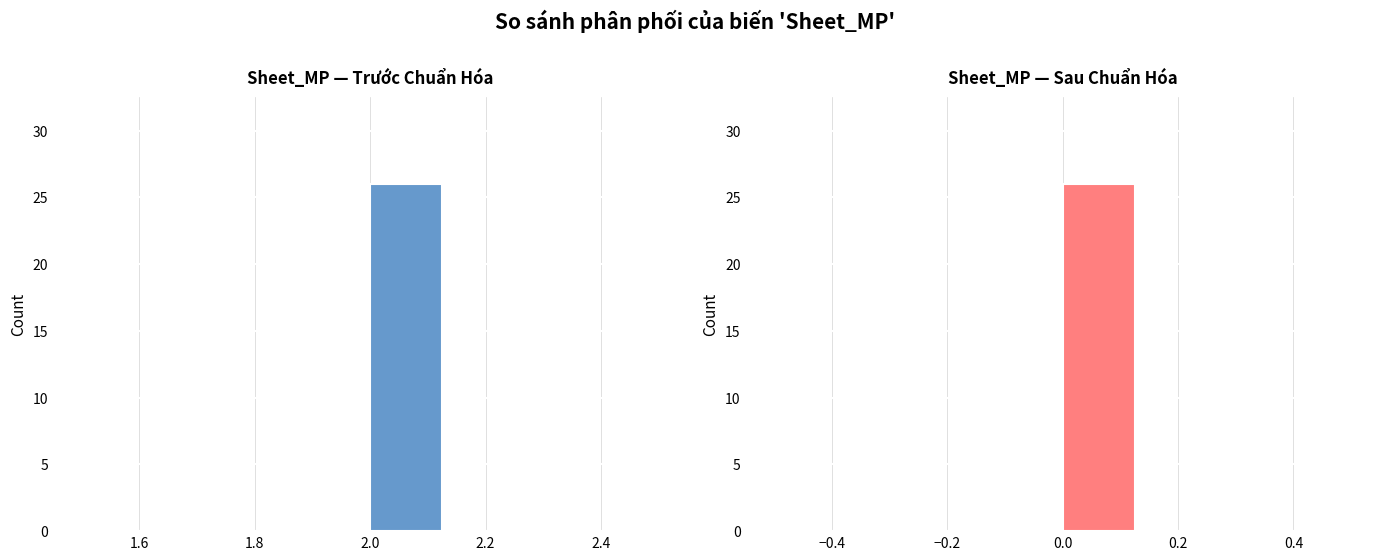

What is the difference between the maximum and minimum values?

26